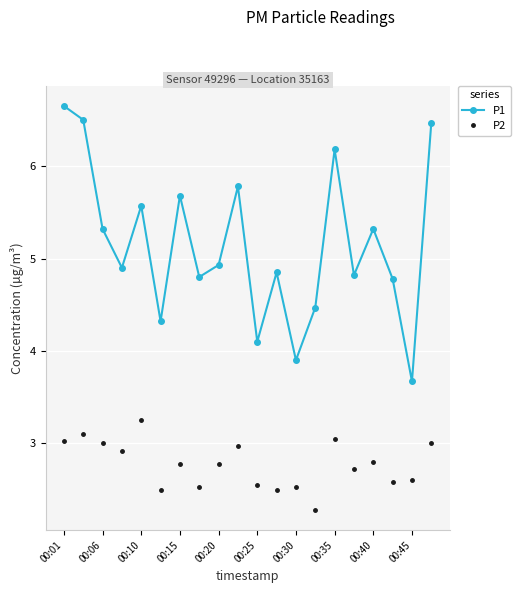

What is the sum of all P2 values?

55.5